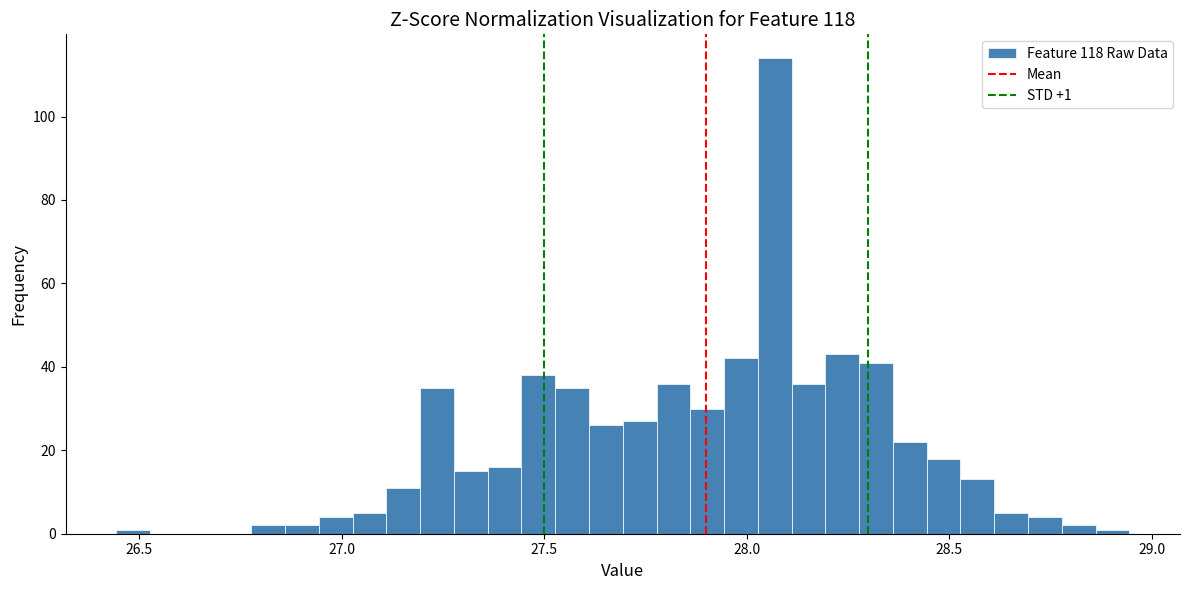

Read against the x-axis, roughly where is the centre of the tallest bar?

28.05